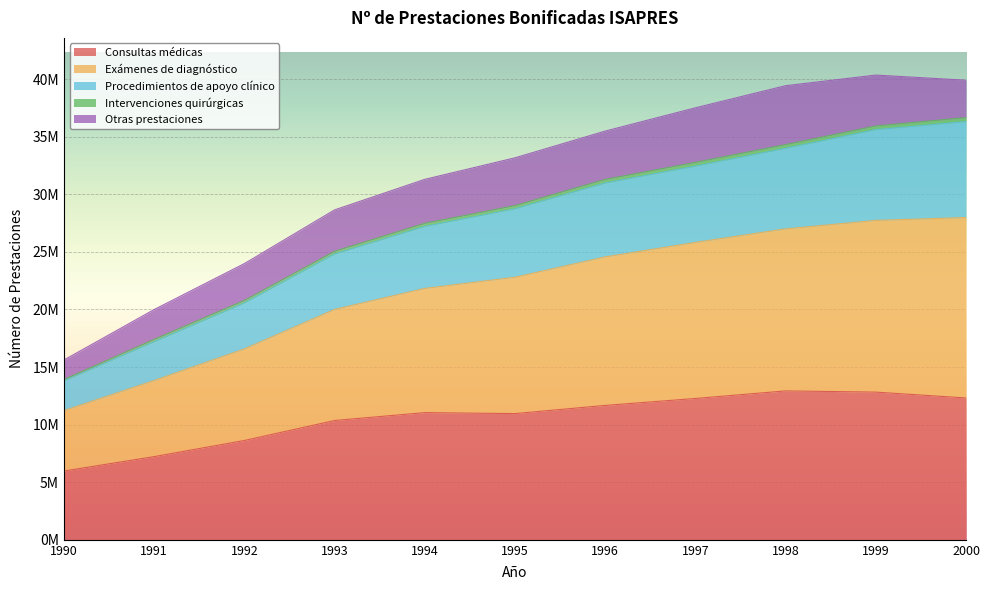

Is it true that Consultas médicas equals 12927054 at 1998?

True